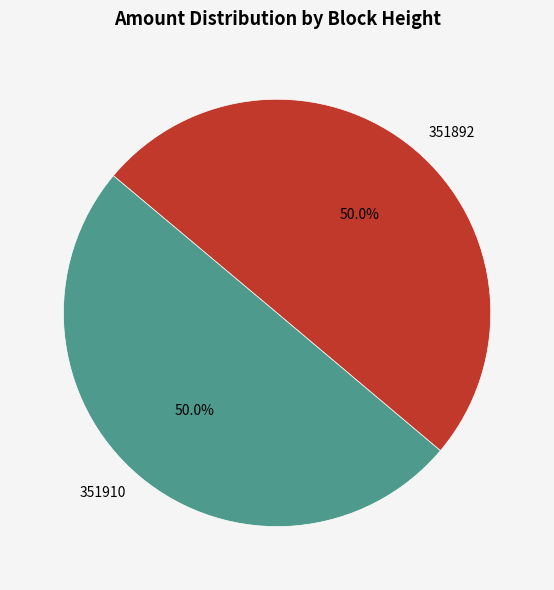

Combined, do 351892 and 351910 account for over 50%?

Yes